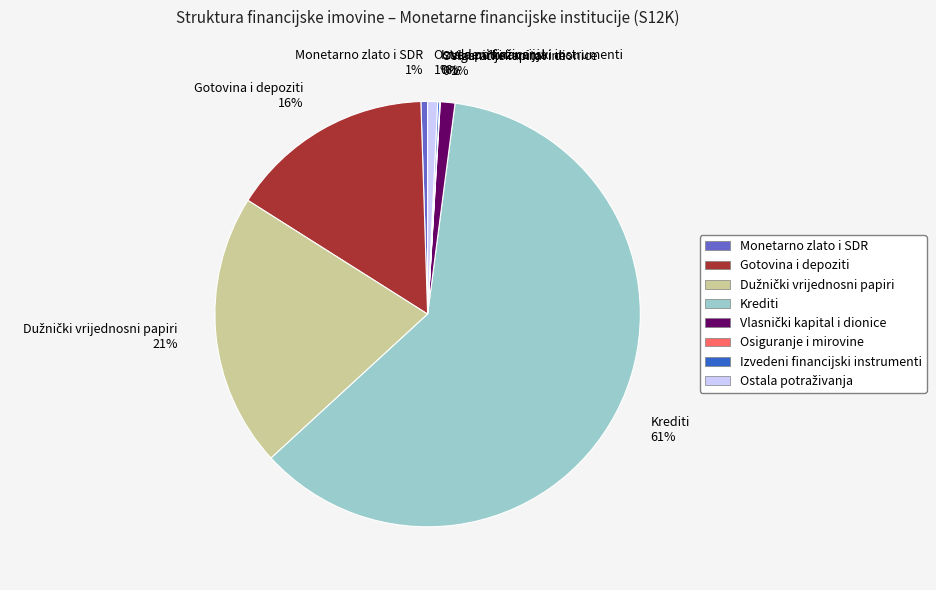

Is there a majority slice in this chart?

Yes